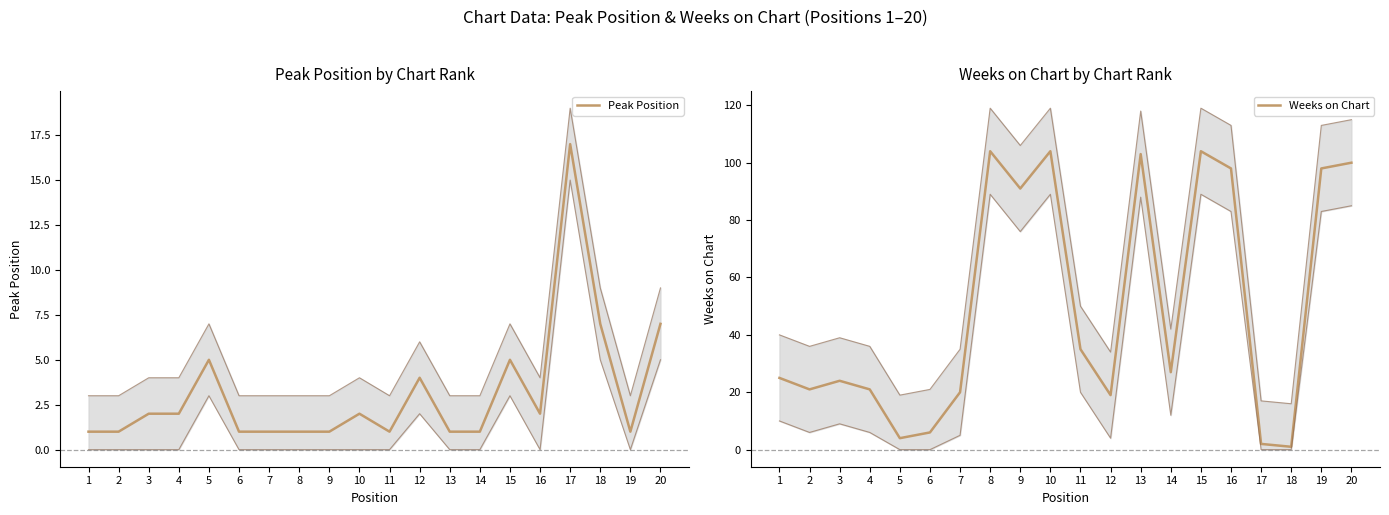

List the series in order of their overall mean, lowest first.

Peak Position, Weeks on Chart